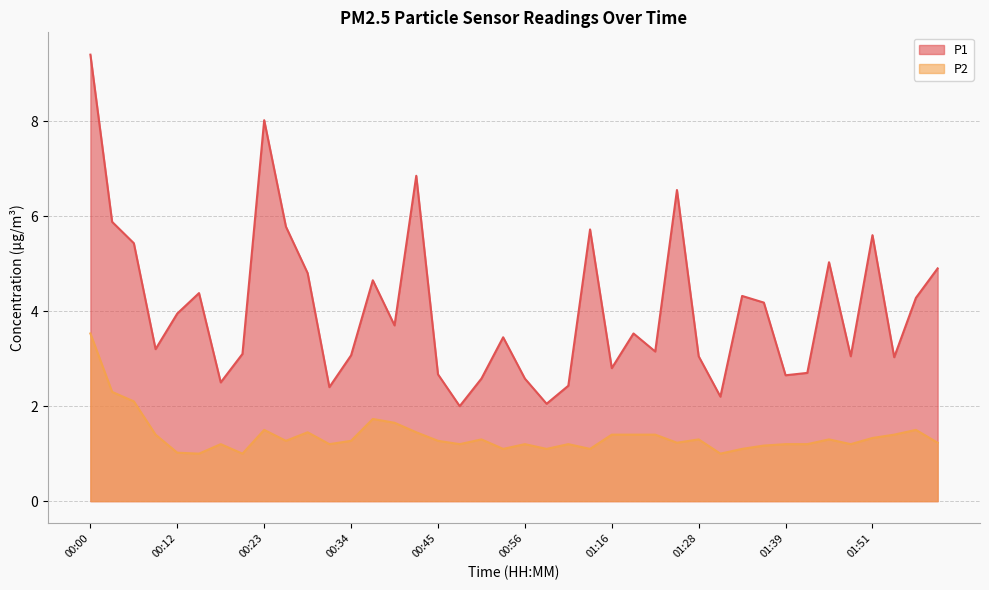

Reading left to right, list all the values displayed in this chart.

P1: 9.4	5.9	5.4	3.2	4.0	4.4	2.5	3.1	8.0	5.8	4.8	2.4	3.1	4.7	3.7	6.8	2.7	2.0	2.6	3.5	2.6	2.0	2.4	5.7	2.8	3.5	3.1	6.5	3.0	2.2	4.3	4.2	2.6	2.7	5.0	3.0	5.6	3.0	4.3	4.9
P2: 3.5	2.3	2.1	1.4	1.0	1.0	1.2	1.0	1.5	1.3	1.4	1.2	1.3	1.7	1.6	1.4	1.3	1.2	1.3	1.1	1.2	1.1	1.2	1.1	1.4	1.4	1.4	1.2	1.3	1.0	1.1	1.2	1.2	1.2	1.3	1.2	1.3	1.4	1.5	1.2